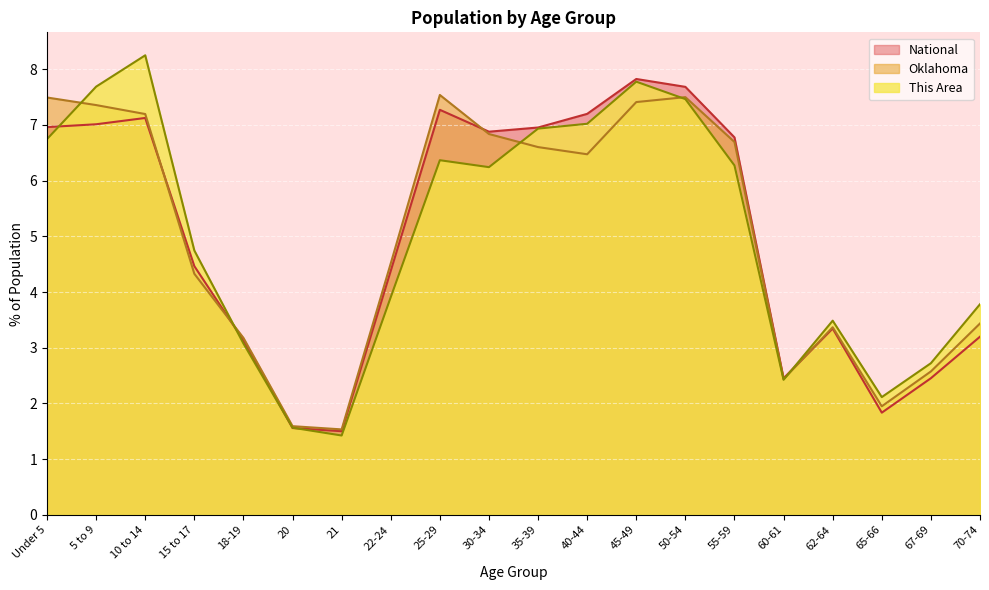

The Oklahoma series shows 1.9 at 65-66. True or false?

True